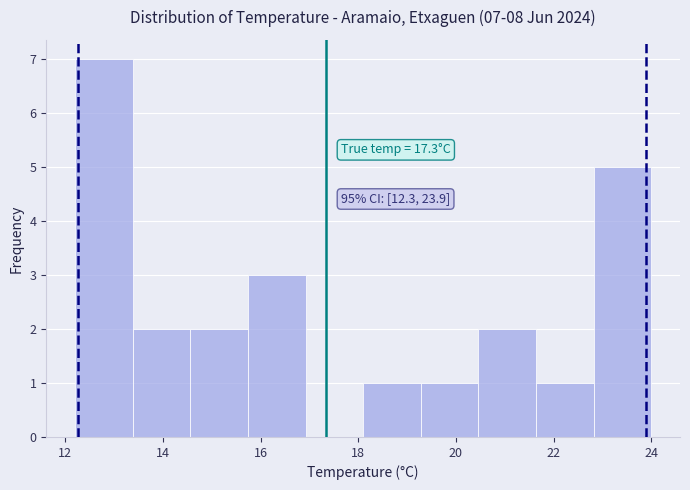

Which range on the x-axis has the tallest bar?

12.20 to 13.38